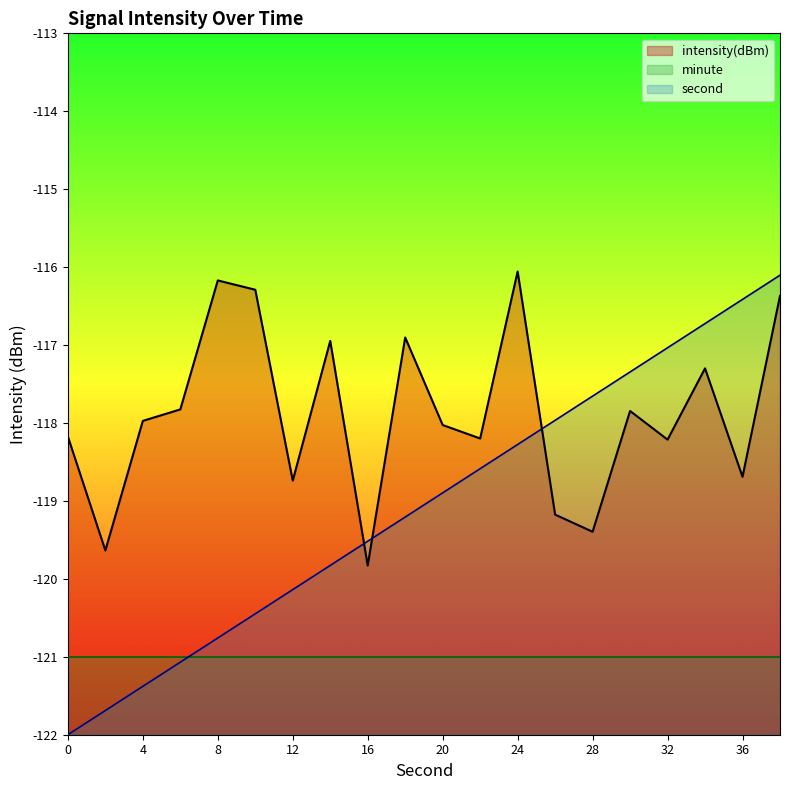

Is it true that intensity(dBm) equals -33.4 at 6?

False